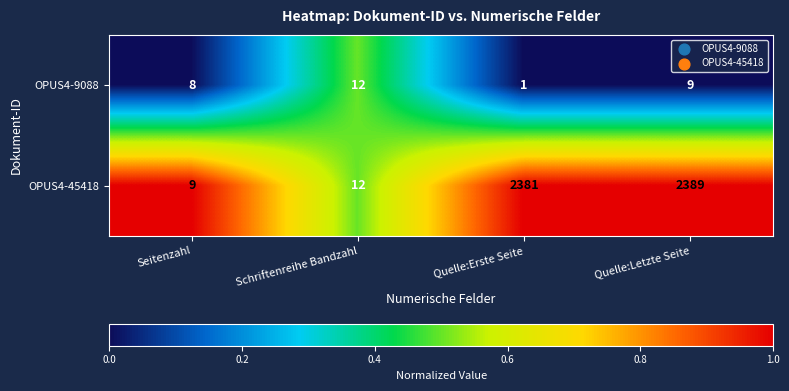

Rank the series by their maximum value, from lowest to highest.

OPUS4-9088, OPUS4-45418